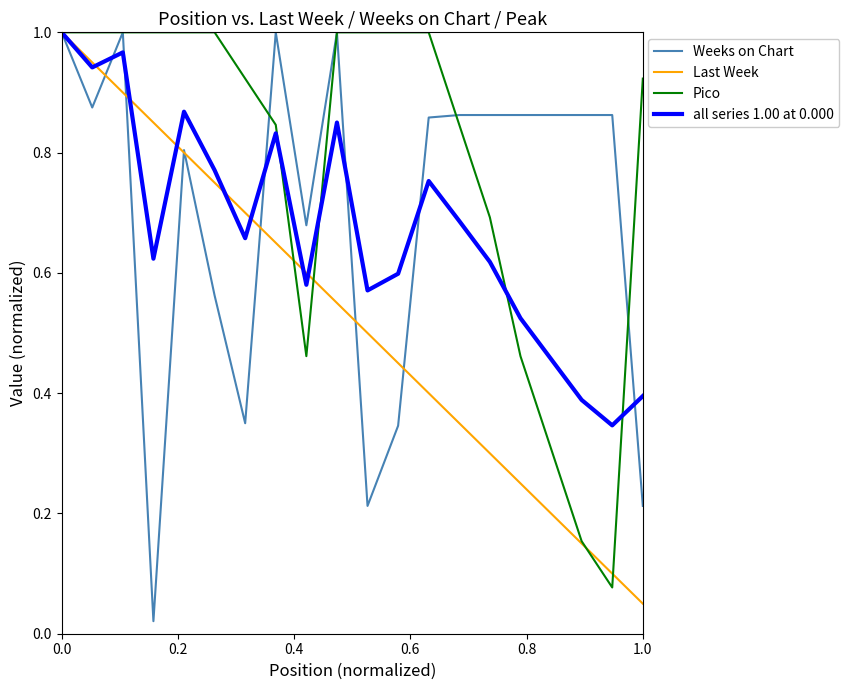

Which series has the largest total across all categories?

Pico